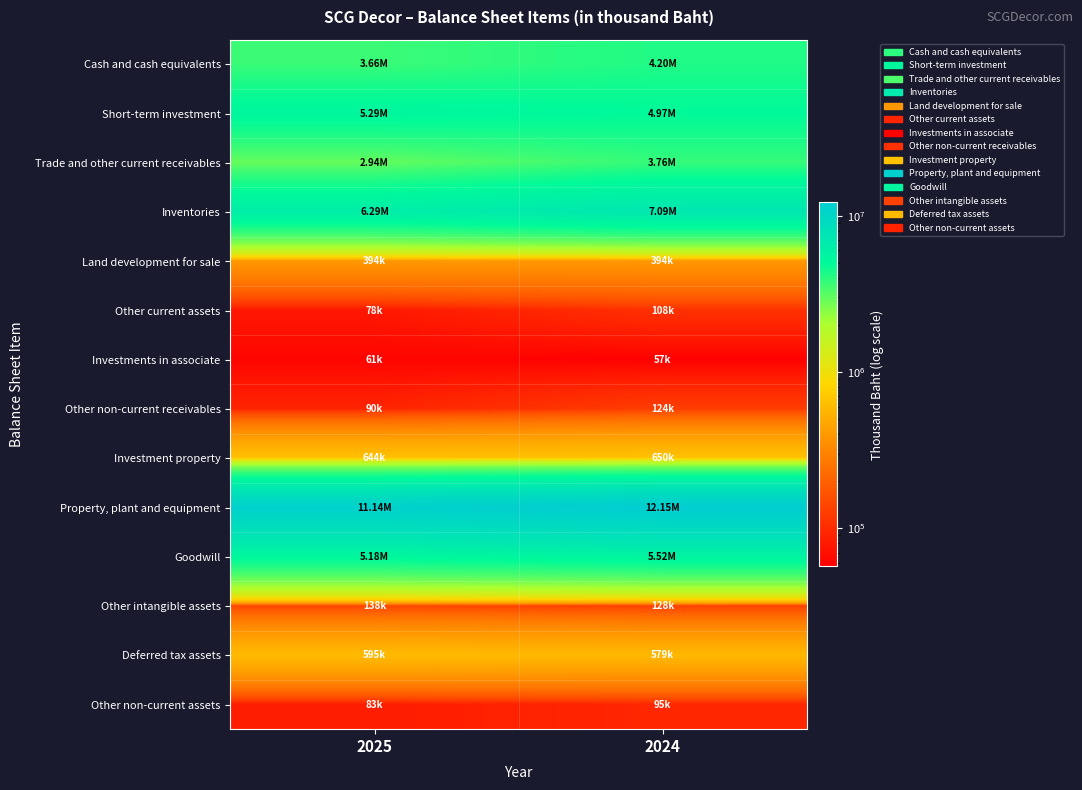

What is the spread (max minus min) of values at 2025?

11080082